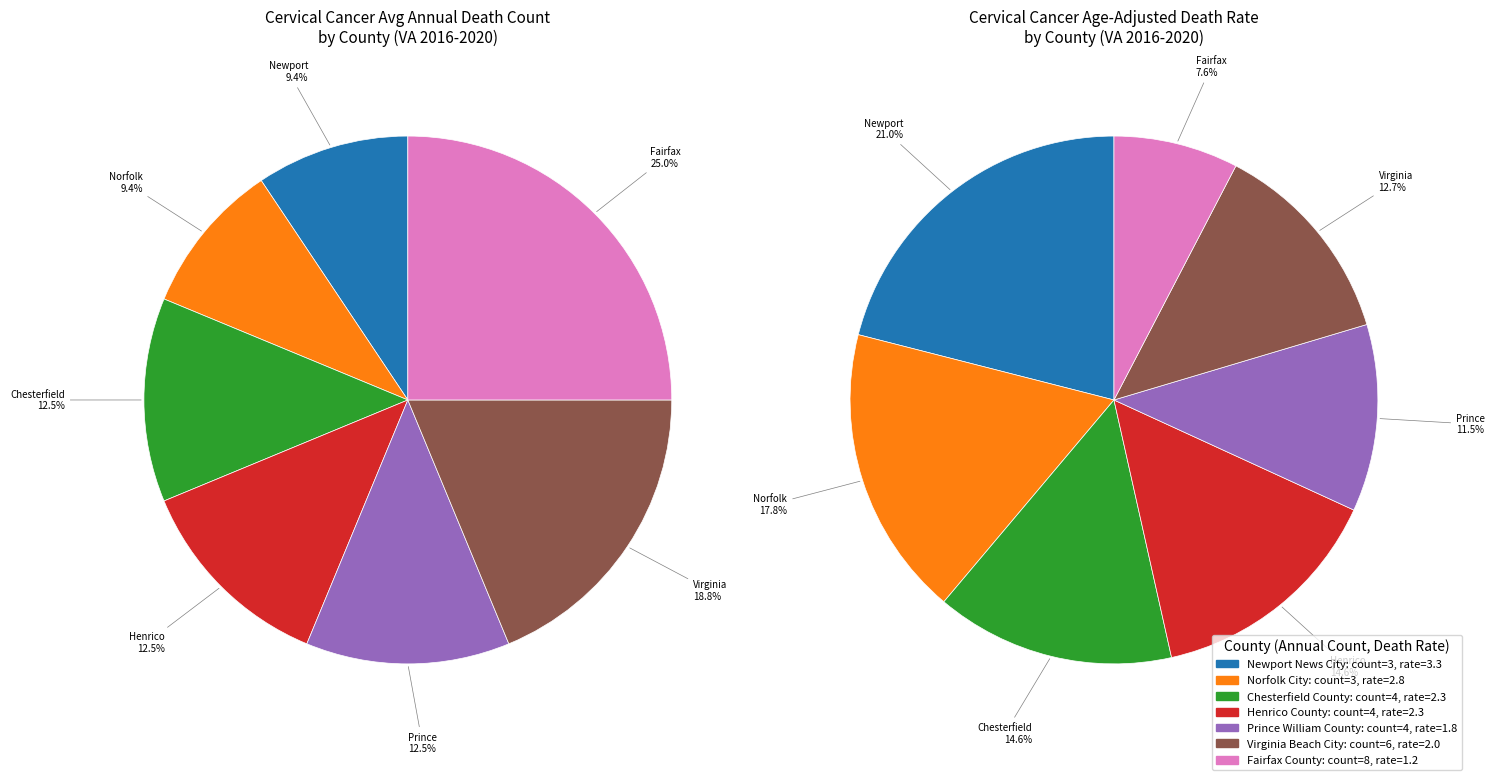

To the nearest percent, what is the difference between the Fairfax County and Newport News City slice percentages?

16%